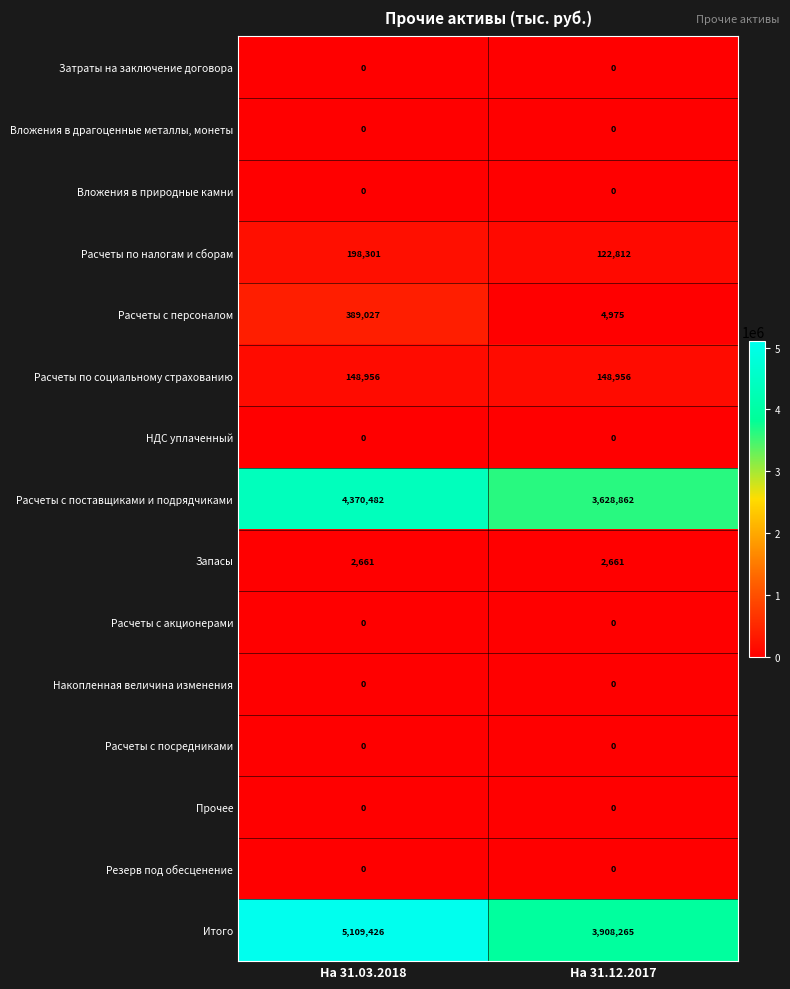

What is the total value across all series at На 31.12.2017?

7816531